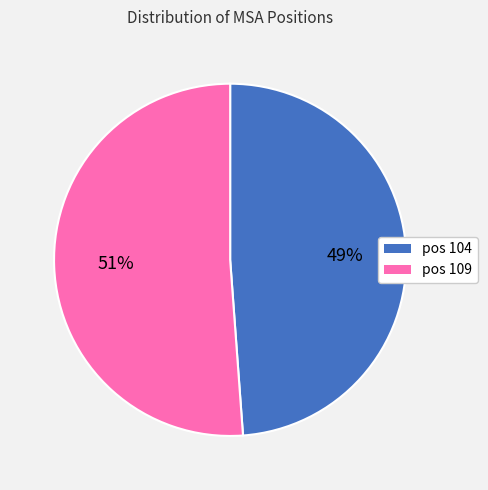

To the nearest percent, what is the difference between the largest and smallest slice percentages?

2%